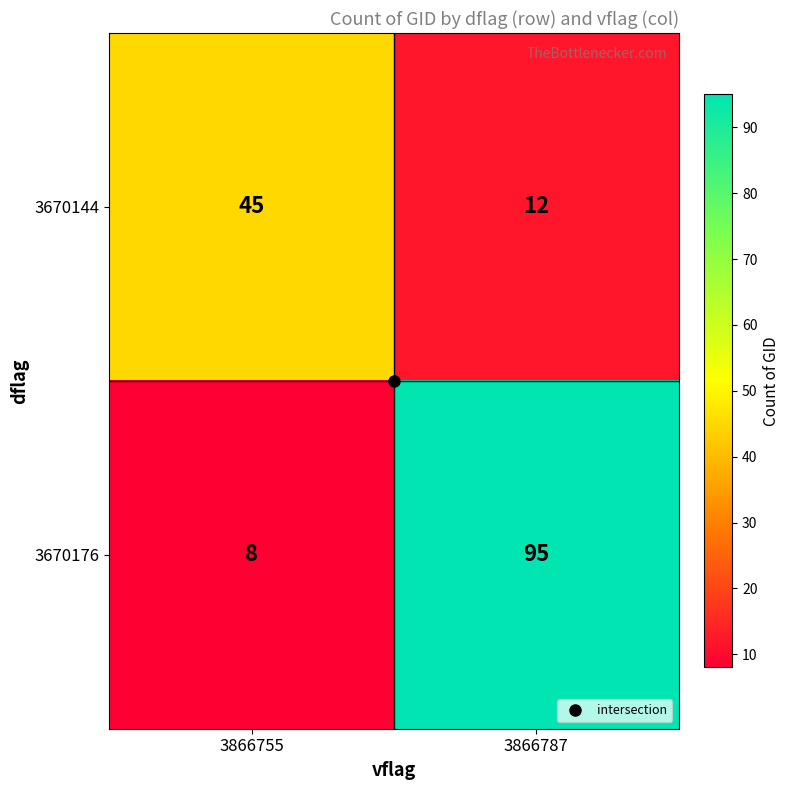

Which label corresponds to the largest value in the chart?

3866787